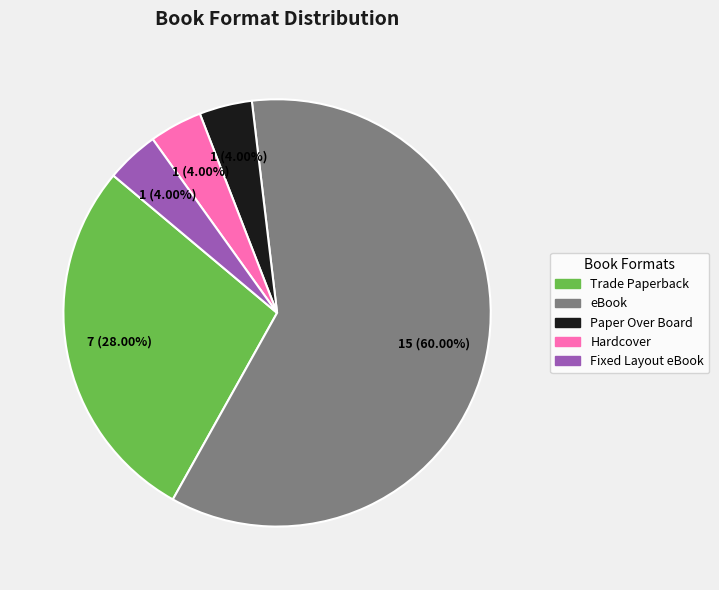

How many segments does this pie chart have?

5